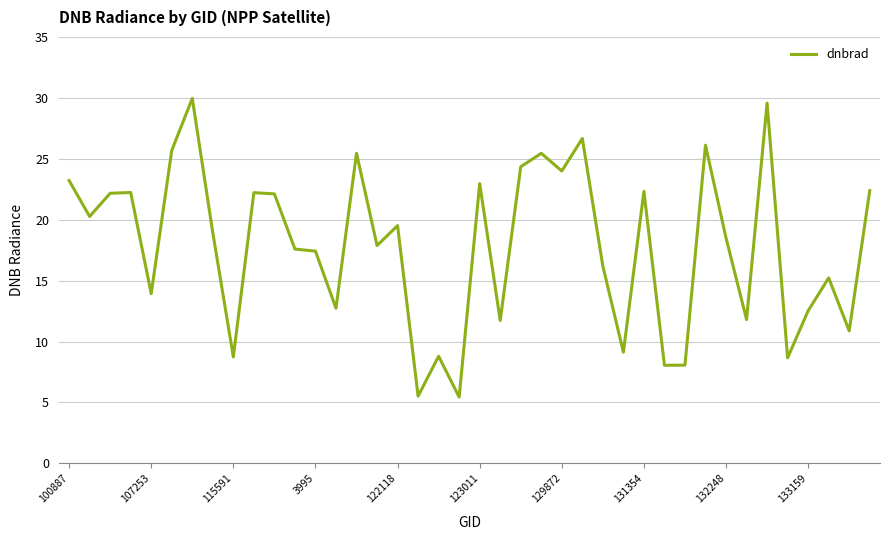

What is the greatest value displayed?

30.0